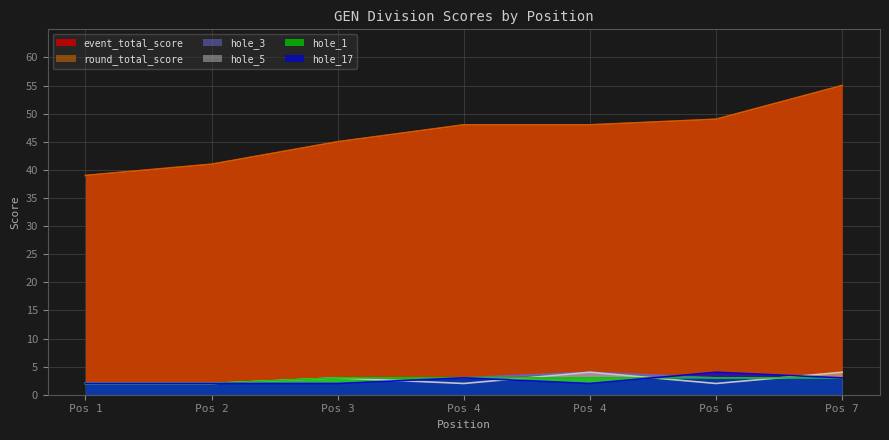

How many data points in hole_5 are above 2?

3